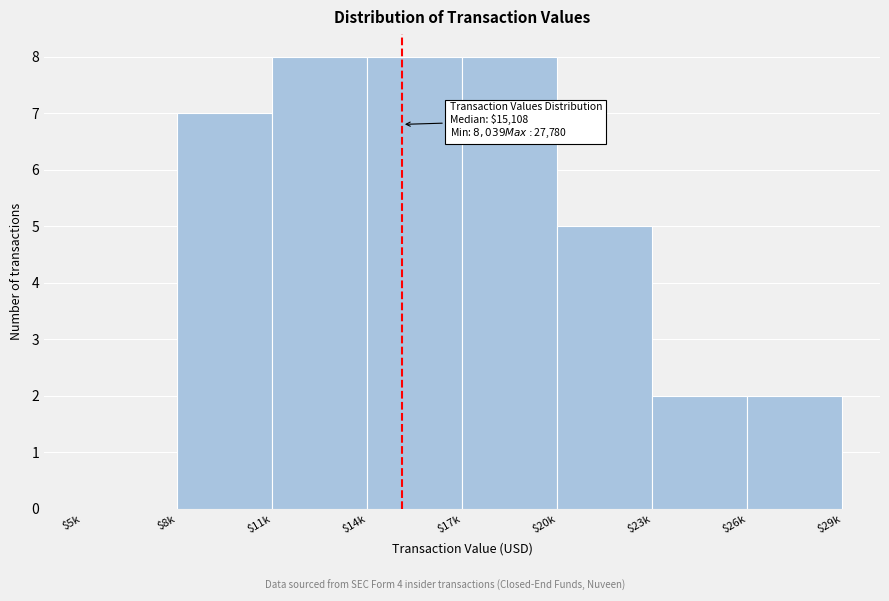

Is it true that the value at $14k is 3?

False